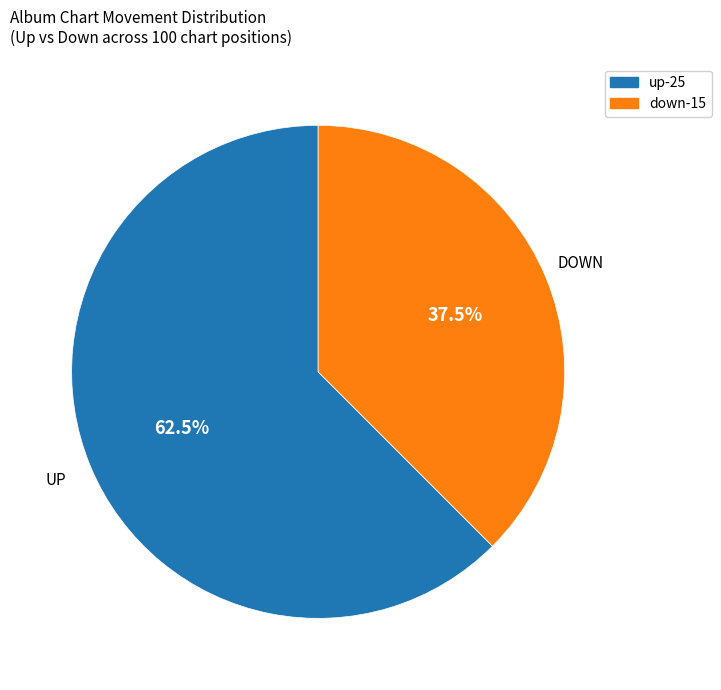

What is the largest slice in the pie chart?

up